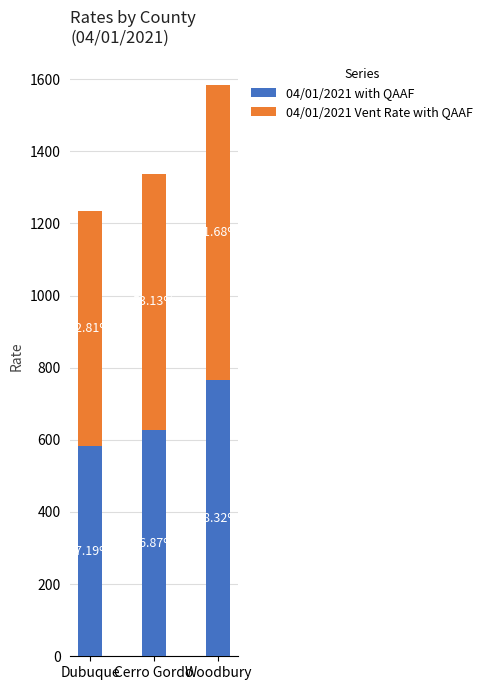

List the series in order of their overall mean, lowest first.

04/01/2021 with QAAF, 04/01/2021 Vent Rate with QAAF